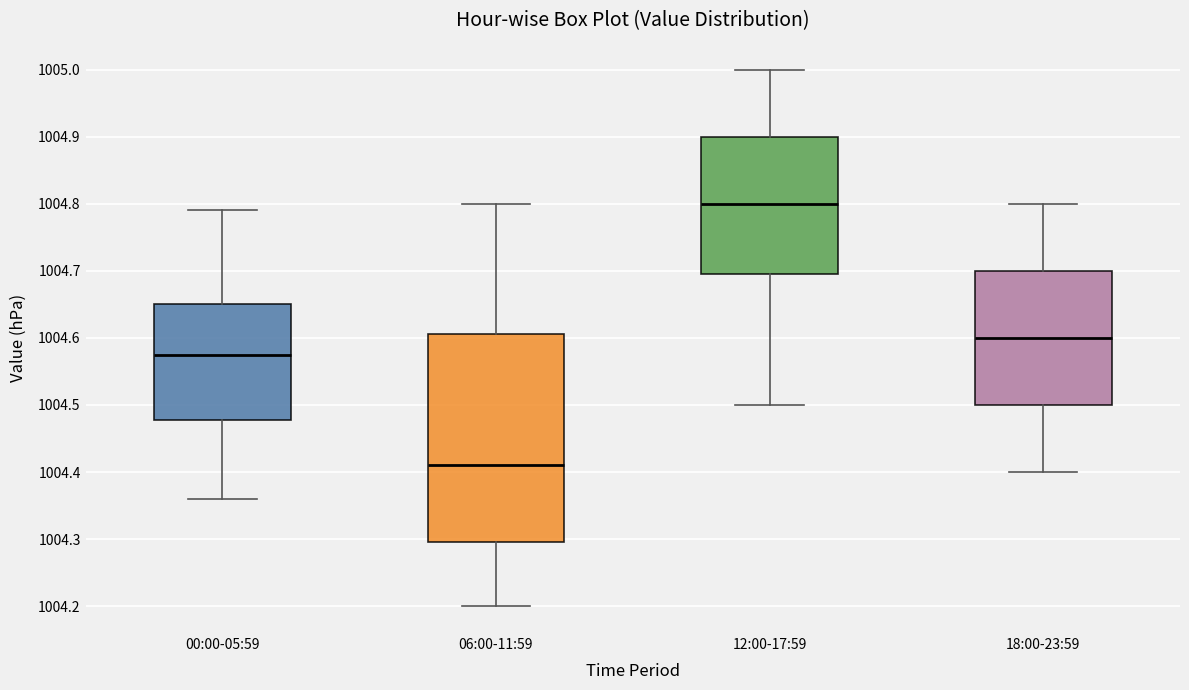

Comparing the boxes themselves (not the whiskers), which one is the tallest?

06:00-11:59